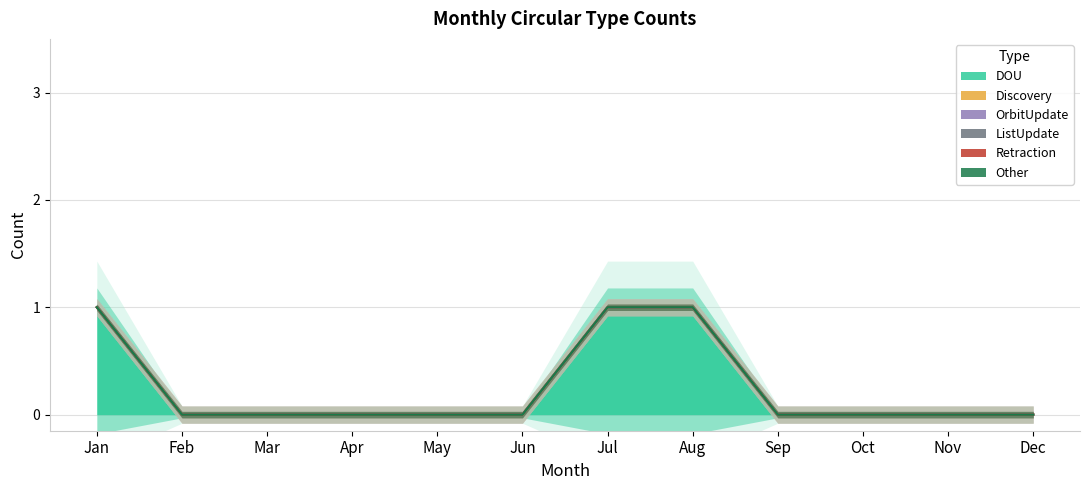

Reading left to right, what are all the values shown in this chart?

DOU: 1	0	0	0	0	0	1	1	0	0	0	0
Discovery: 0	0	0	0	0	0	0	0	0	0	0	0
OrbitUpdate: 0	0	0	0	0	0	0	0	0	0	0	0
ListUpdate: 0	0	0	0	0	0	0	0	0	0	0	0
Retraction: 0	0	0	0	0	0	0	0	0	0	0	0
Other: 0	0	0	0	0	0	0	0	0	0	0	0